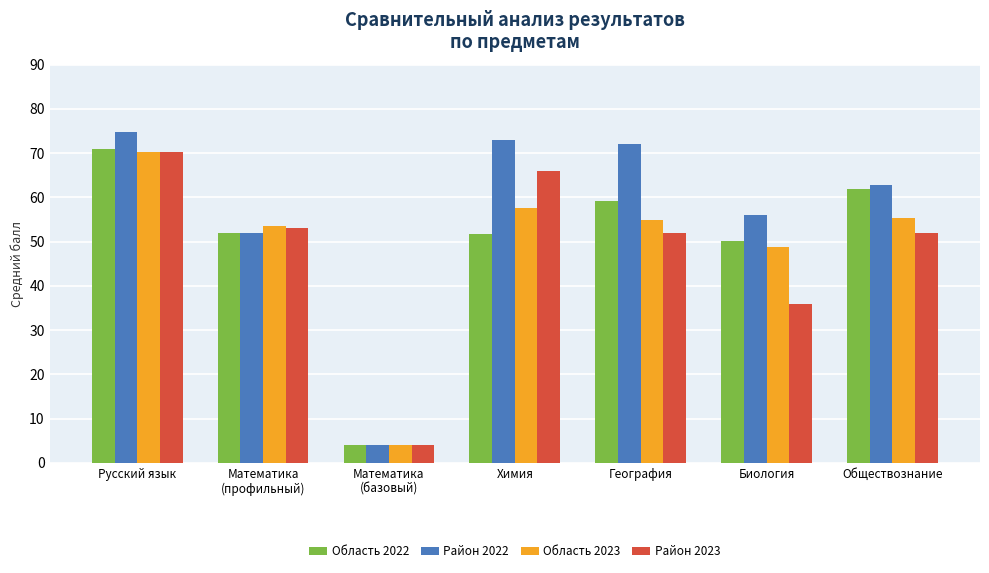

Which series changed the most between Химия and Обществознание?

Район 2023